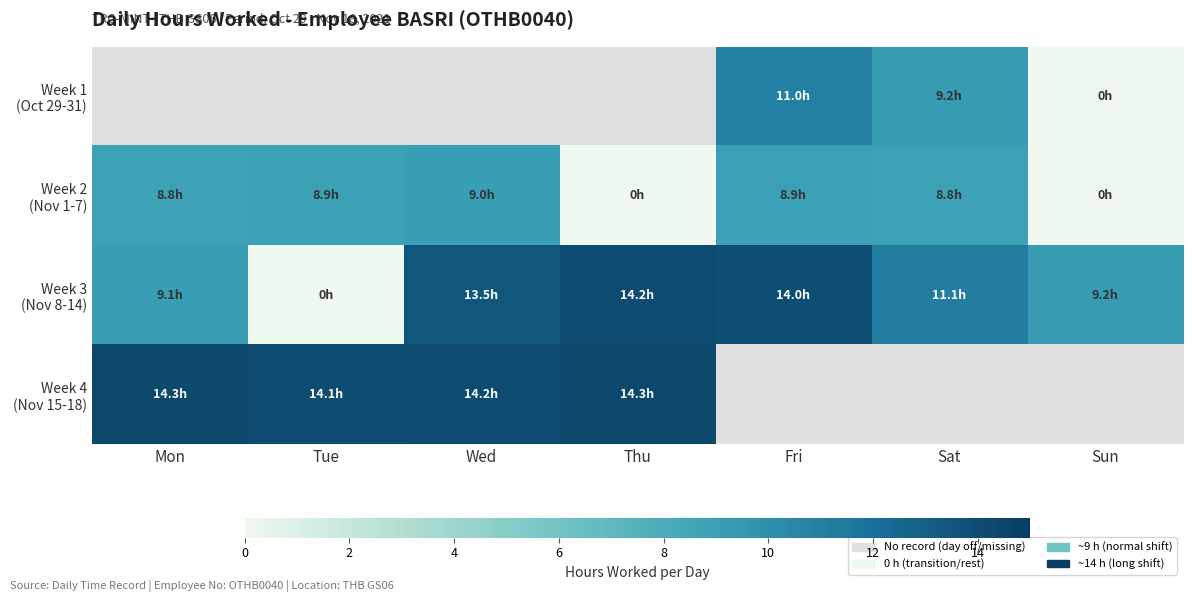

Is the value of Week 2 (Nov 1-7) at Thu greater than the value of Week 4 (Nov 15-18) at Mon?

No